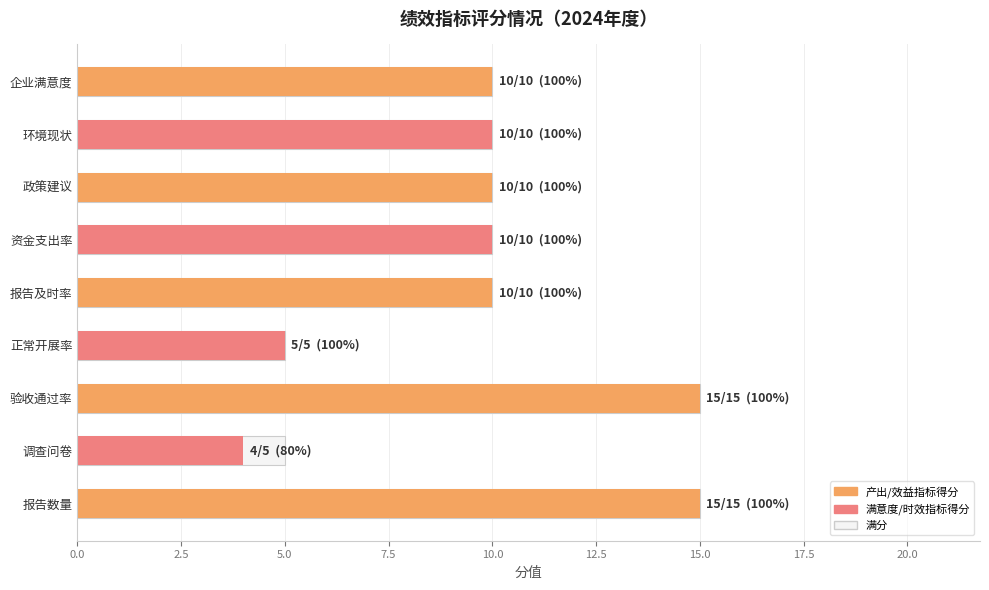

What is the approximate value of 分值 at 环境现状, to the nearest 10?

10